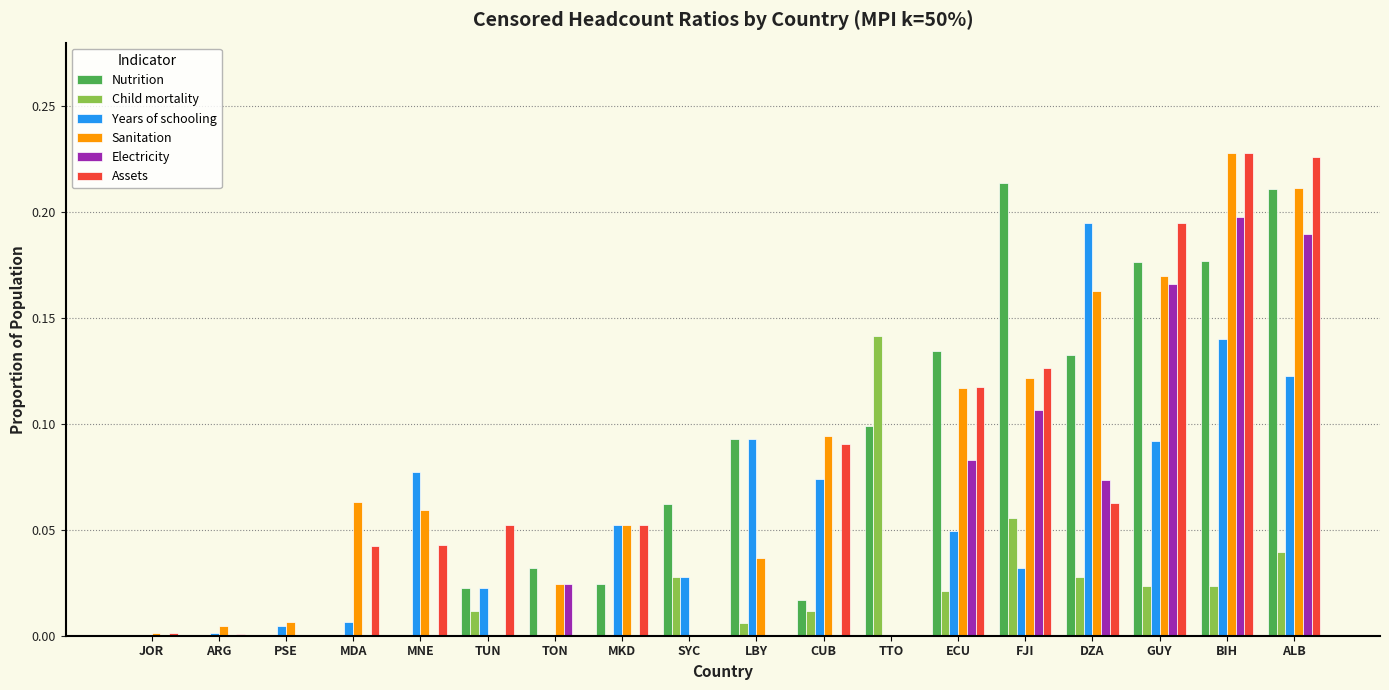

Is the value of Nutrition at TTO greater than the value of Assets at MNE?

Yes